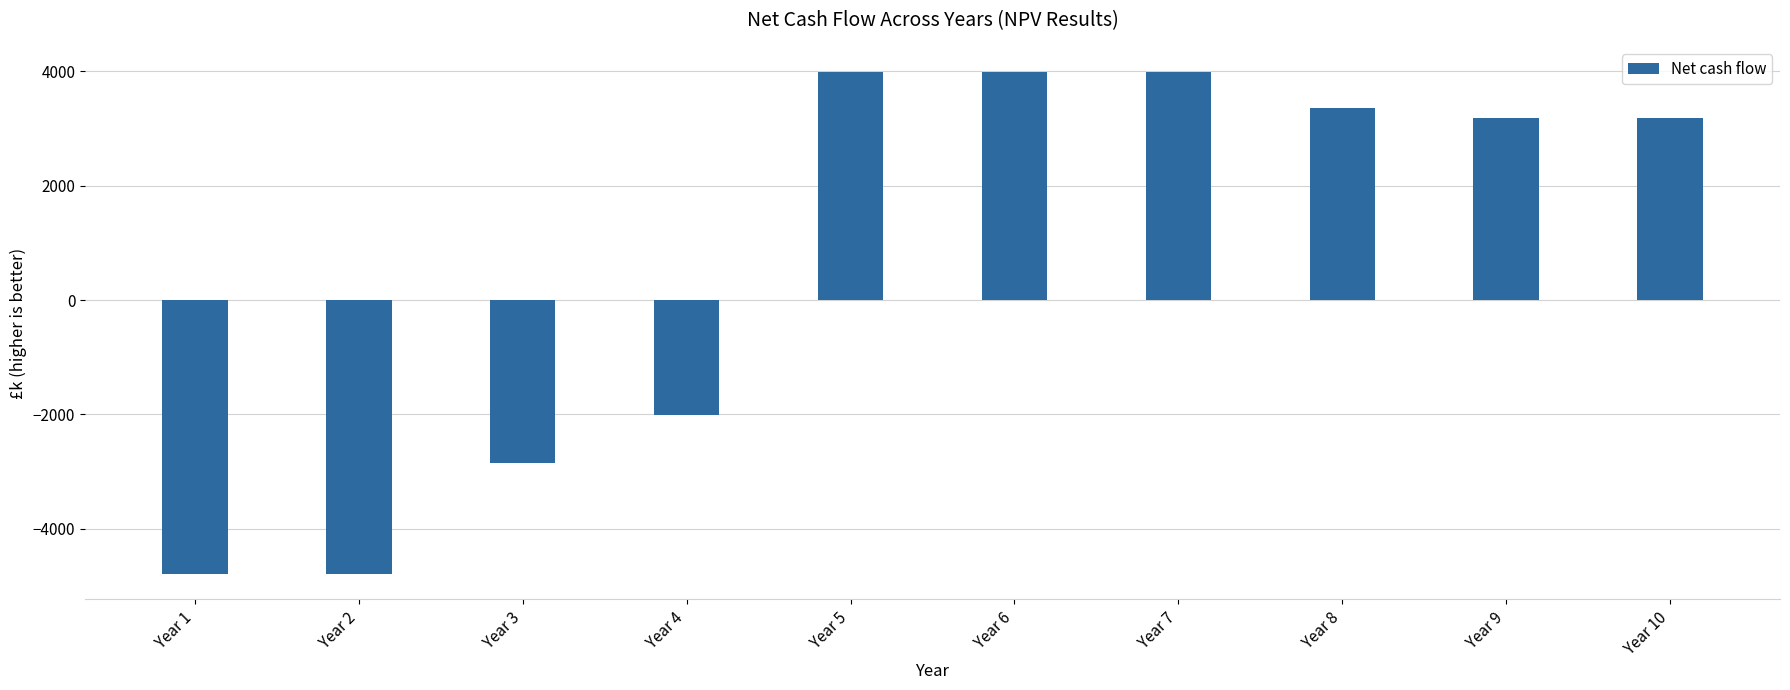

Approximately how many times larger is the value at Year 5 compared to Year 10?

1.3